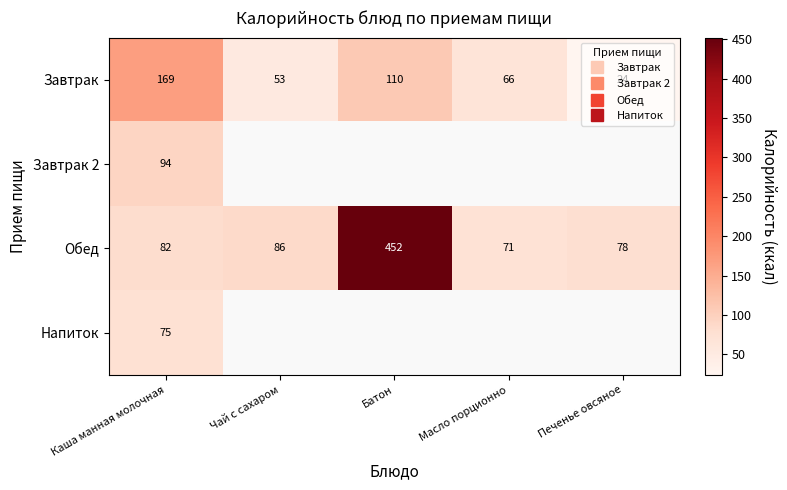

Which series changed the most between Чай с сахаром and Батон?

Обед